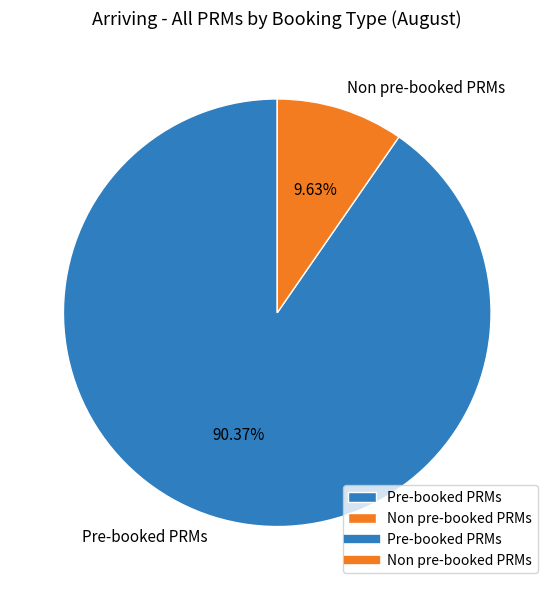

How much of the chart is everything except Non pre-booked PRMs?

90.4%